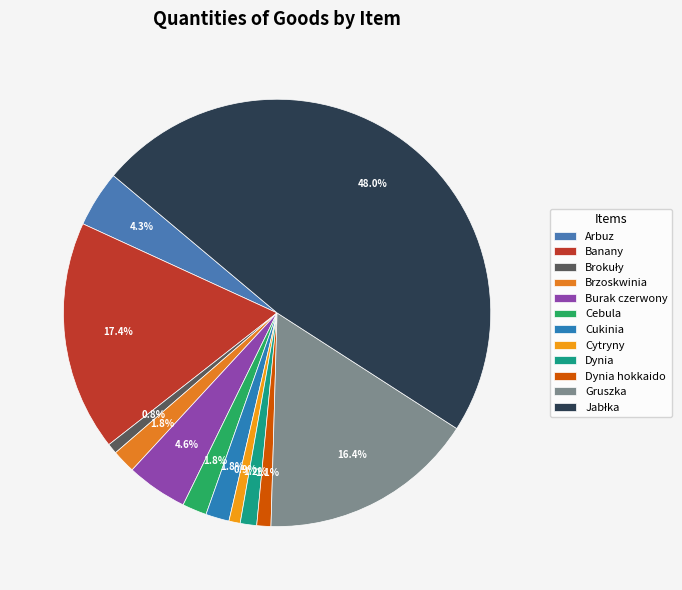

Which slice is the smallest?

Brokuły